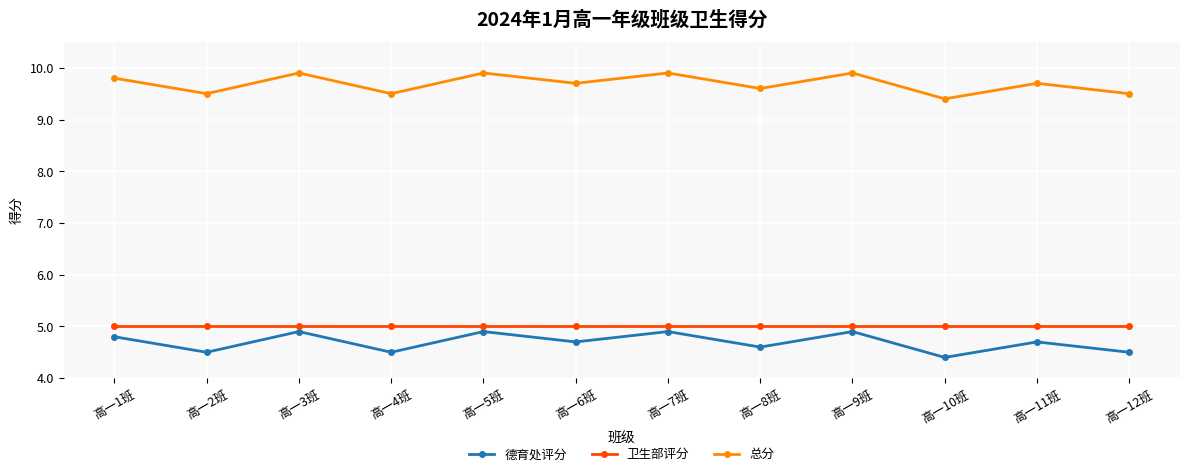

What position from the right is 高一2班?

11